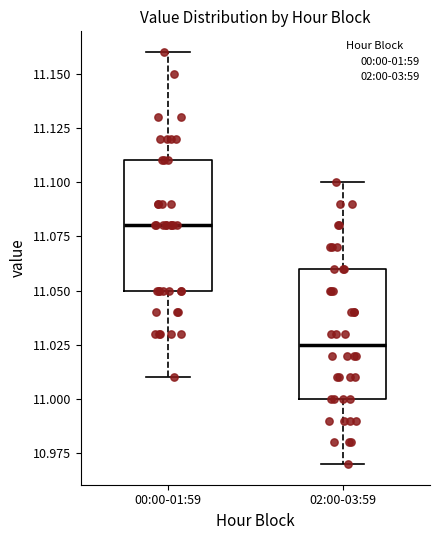

Reading left to right, transcribe this box plot: for each box, give where its median line is, the range the box spans, and where its two whiskers end, as read against the y-axis. The values are not printed on the chart, so give them approximately, as read against the axis.

00:00-01:59: median 11.080, box 11.050 to 11.110, whiskers 11.010 to 11.160
02:00-03:59: median 11.025, box 11.000 to 11.060, whiskers 10.970 to 11.100